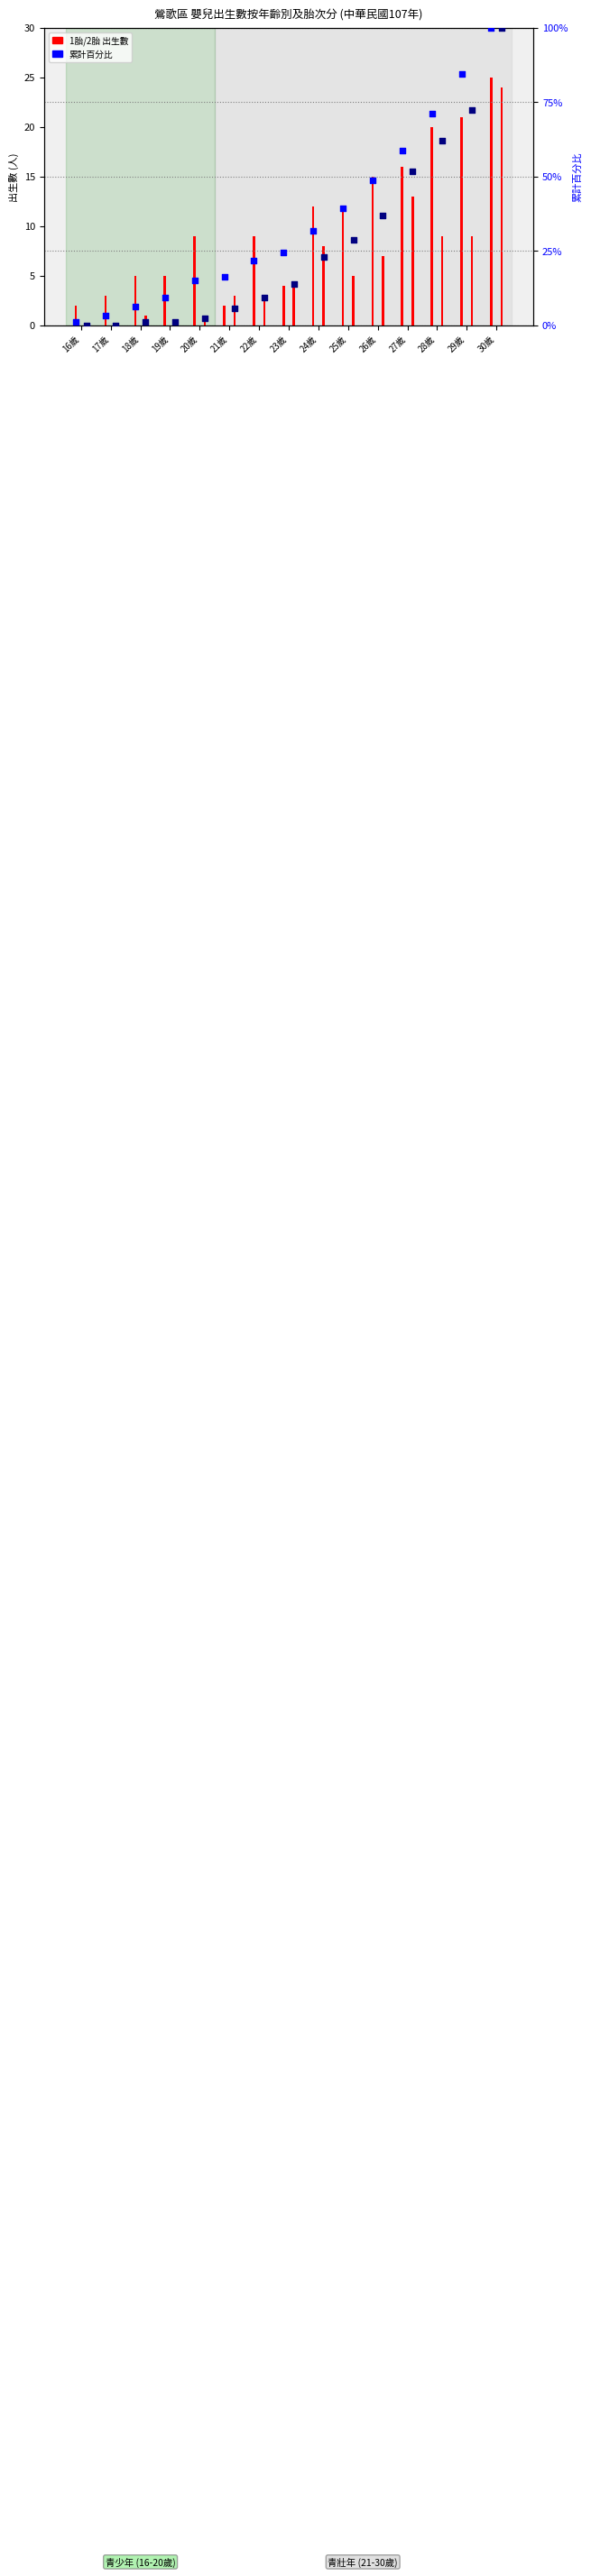

At how many categories does at least one series exceed 85?

1